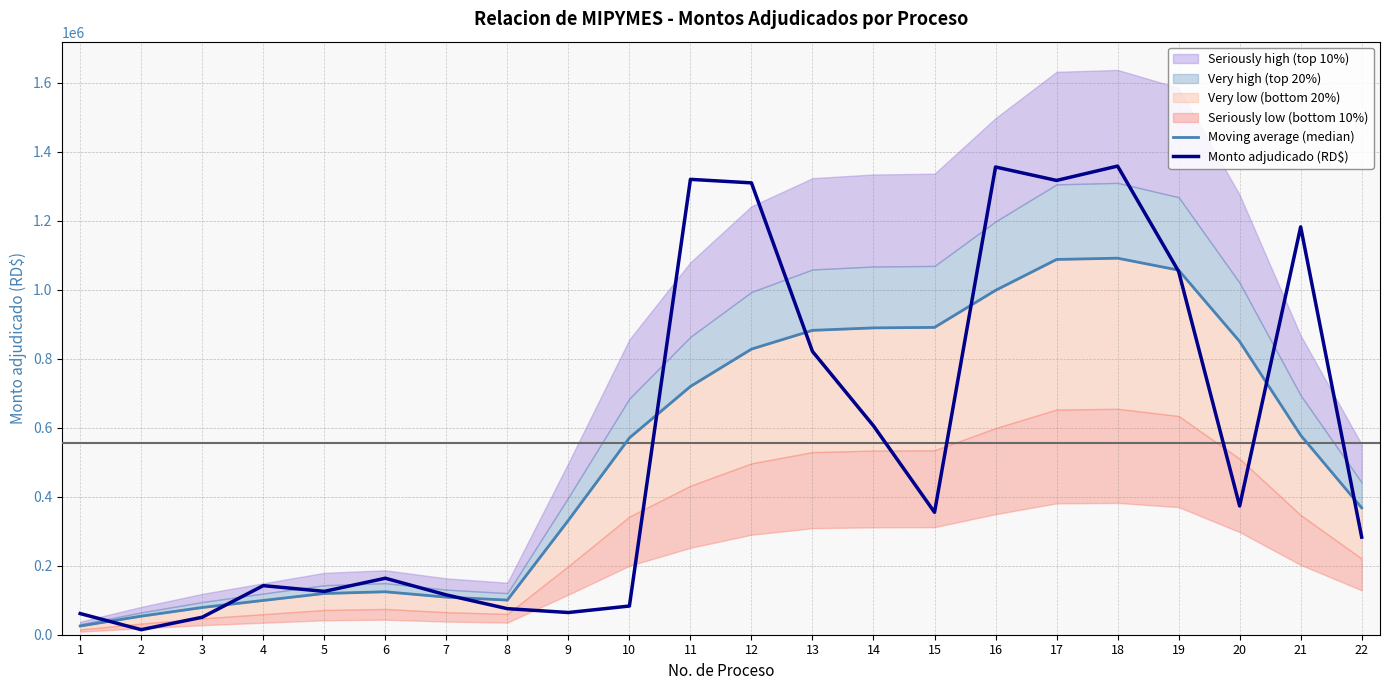

Reading left to right, what are all the values shown in this chart?

Moving average (median): 25331.9	53791.5	78925.5	99398.5	119561.7	124525.7	108939.9	100443.9	331698.6	570575.5	719727.5	827962.5	882306.0	889470.2	890886.2	998325.2	1087846.5	1091507.1	1056815.1	850008.3	578313.3	367683.3
Monto adjudicado (RD$): 61360.0	14599.7	50700.0	142297.6	125670.0	163725.0	115415.8	75520.0	64368.5	83190.0	1319998.7	1309800.0	821280.0	605543.6	354907.4	1355820.0	1316880.0	1358475.0	1053150.0	373210.4	1182360.0	282846.0